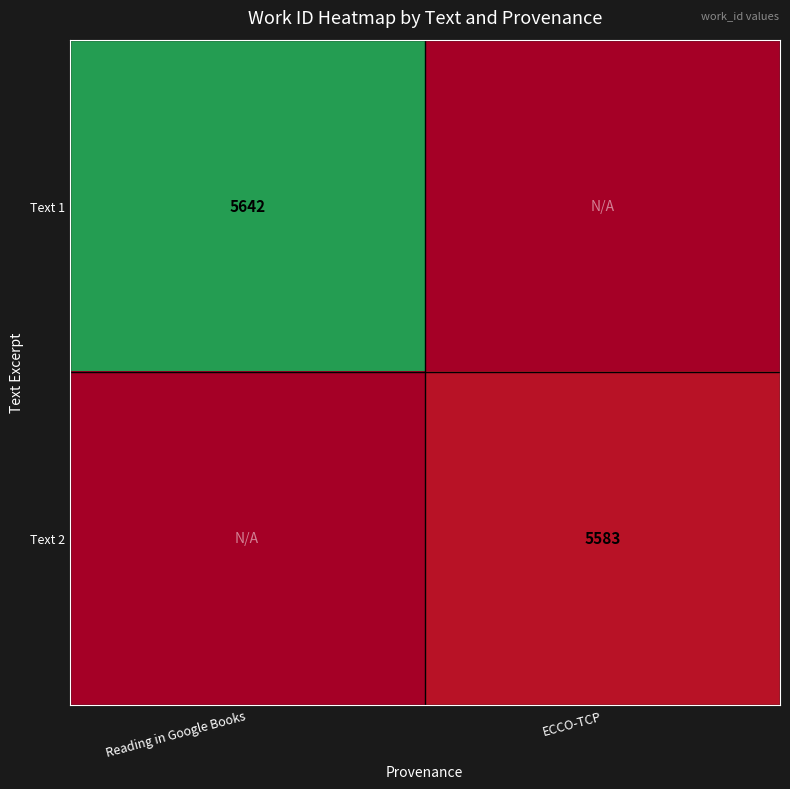

True or false: Text 1 has a value of 9723 at Reading in Google Books.

False